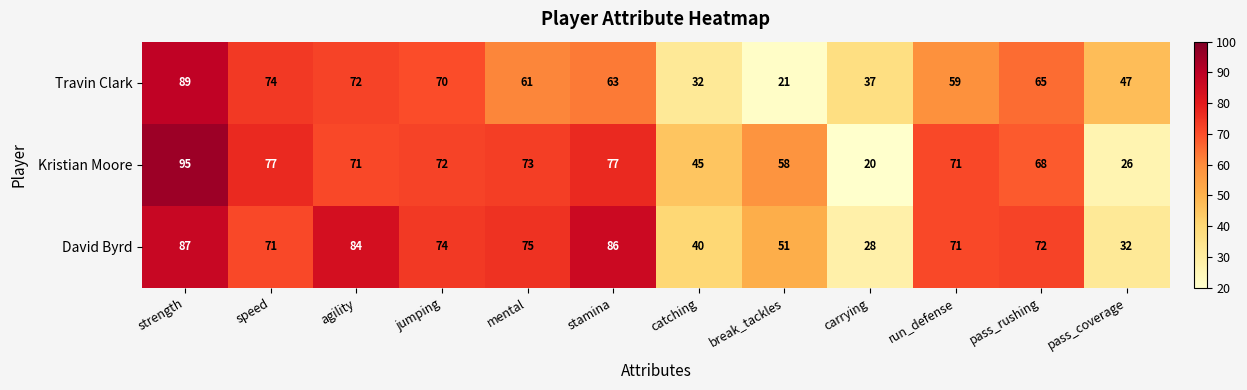

Which category has the lowest value in the Travin Clark series?

break_tackles